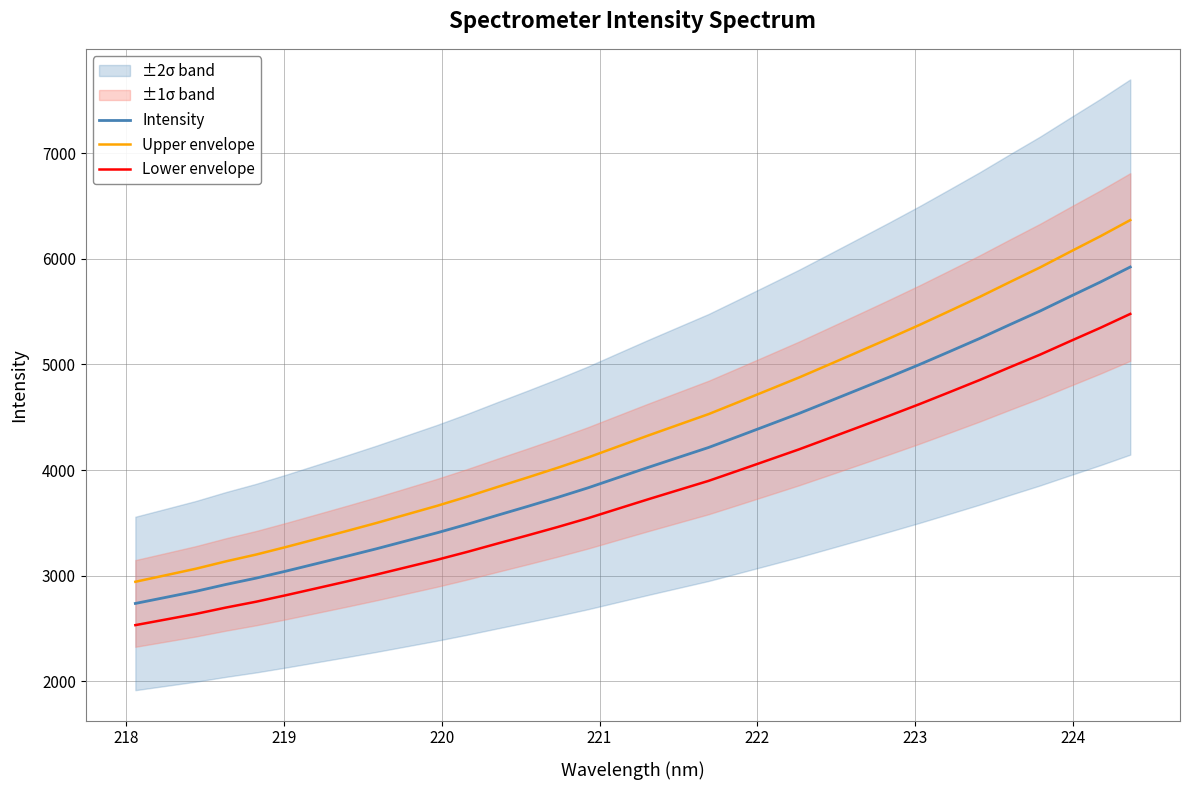

Reading right to left, extract all data points from this chart.

Intensity: 5922.3	5779.0	5642.9	5505.0	5376.4	5246.0	5121.8	4998.8	4880.6	4765.0	4650.0	4535.6	4427.6	4319.9	4213.3	4119.3	4025.0	3928.4	3831.3	3741.3	3655.6	3571.8	3486.5	3405.8	3330.6	3255.4	3183.6	3113.4	3043.5	2976.4	2916.5	2851.4	2793.8	2736.7
Upper envelope: 6366.5	6212.4	6066.1	5917.8	5779.6	5639.5	5505.9	5373.7	5246.6	5122.4	4998.7	4875.8	4759.7	4643.9	4529.3	4428.3	4326.9	4223.1	4118.6	4021.9	3929.7	3839.6	3748.0	3661.3	3580.3	3499.5	3422.3	3346.9	3271.8	3199.6	3135.2	3065.2	3003.4	2942.0
Lower envelope: 5478.1	5345.6	5219.6	5092.1	4973.2	4852.6	4737.6	4623.9	4514.5	4407.6	4301.2	4195.4	4095.6	3995.9	3897.3	3810.4	3723.2	3633.8	3543.9	3460.7	3381.4	3303.9	3225.0	3150.4	3080.8	3011.2	2944.8	2879.9	2815.3	2753.2	2697.8	2637.5	2584.3	2531.5